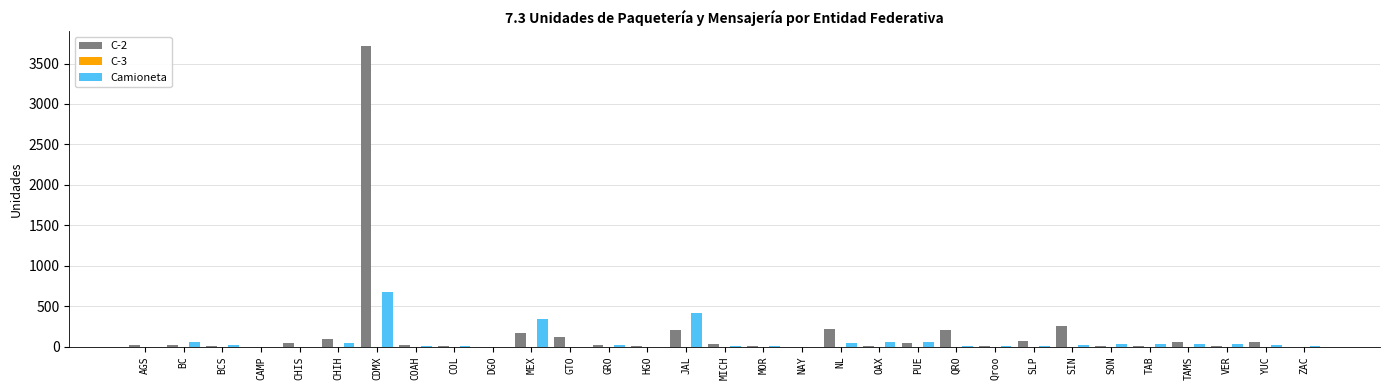

At which category is the sum across all series the highest?

CDMX